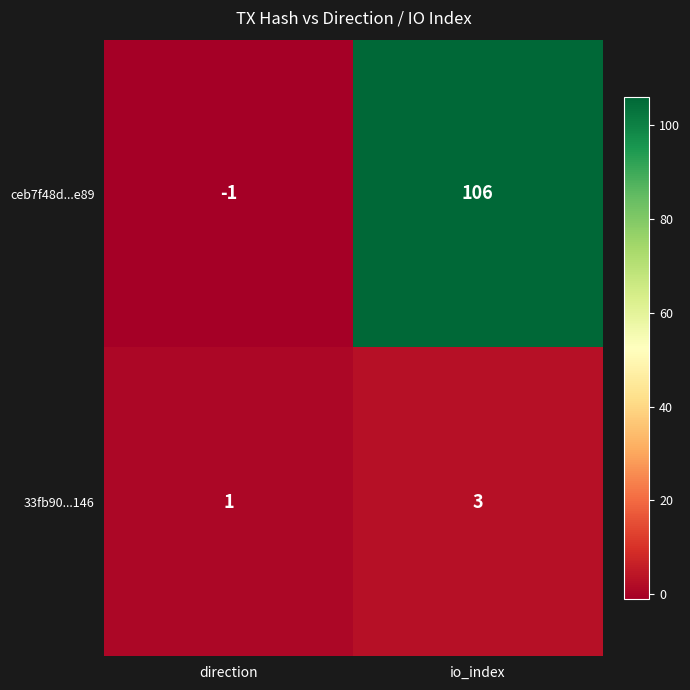

What is the approximate value of 33fb90...146 at io_index?

3